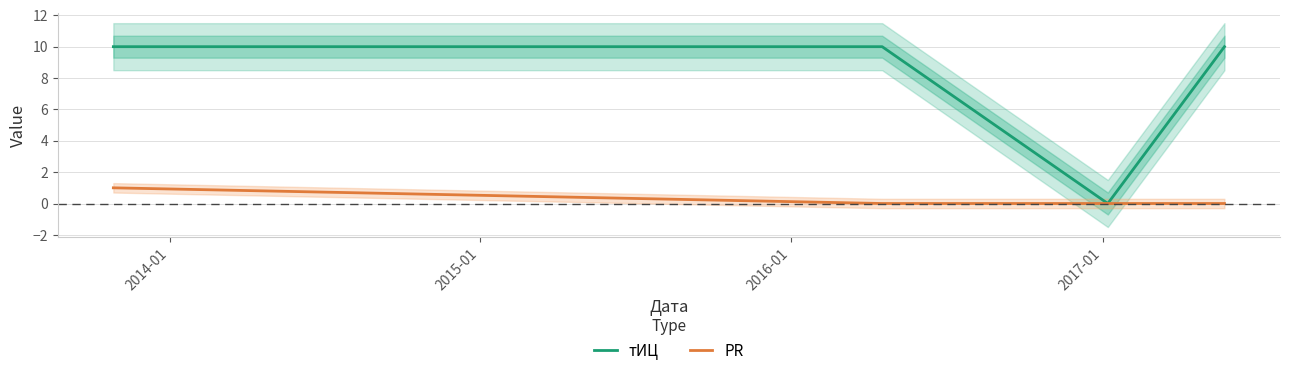

What is the highest value of the тИЦ series?

10